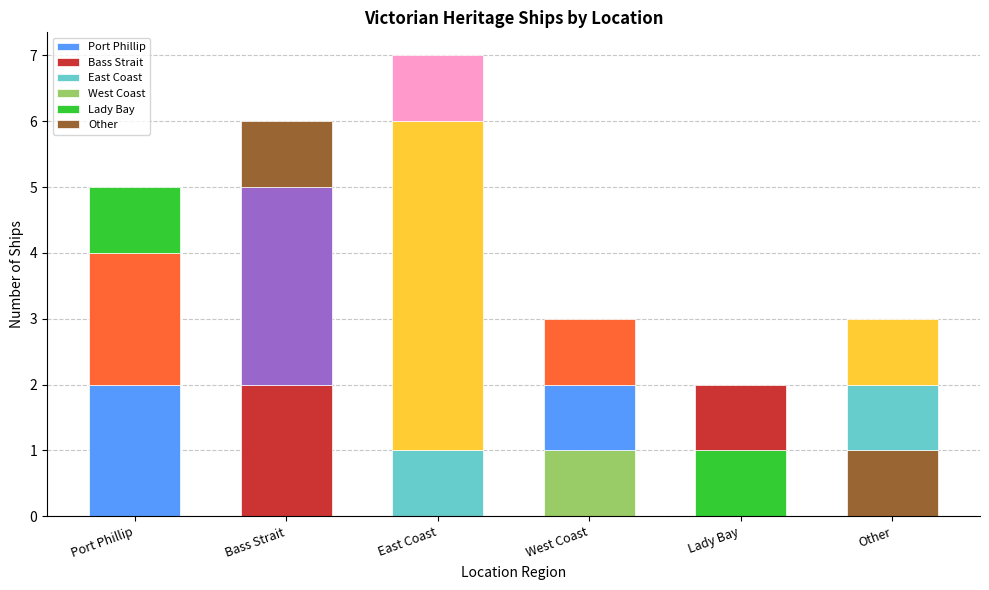

What is the ratio of the value at Bass Strait to the value at Port Phillip?

1.2